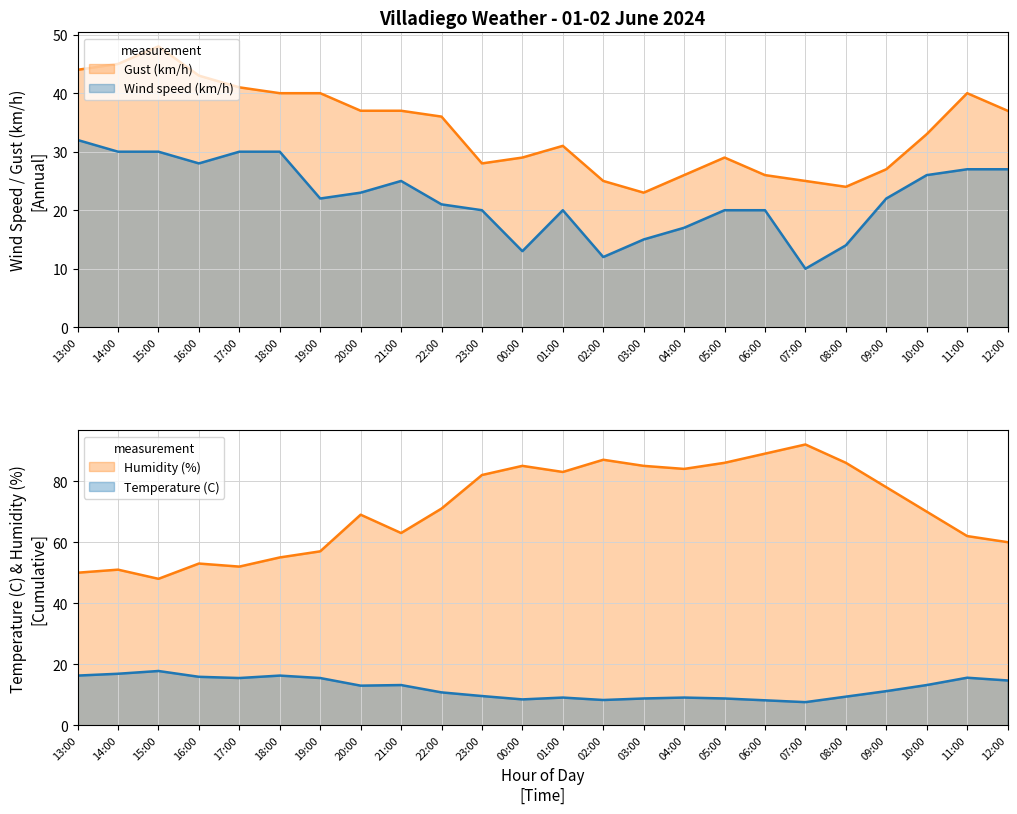

What is the maximum value shown in the chart?

92.0